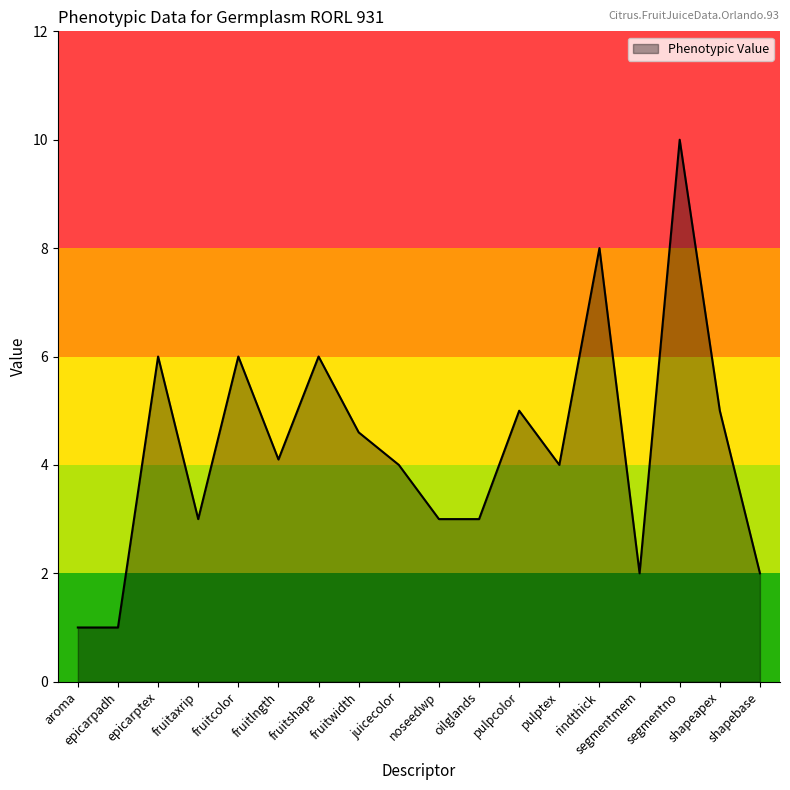

How many values are between 3 and 6?

12